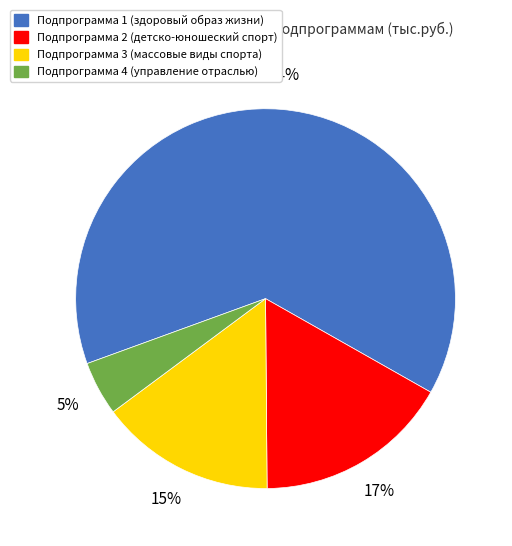

Is it true that Подпрограмма 3 is 15% of the pie?

True